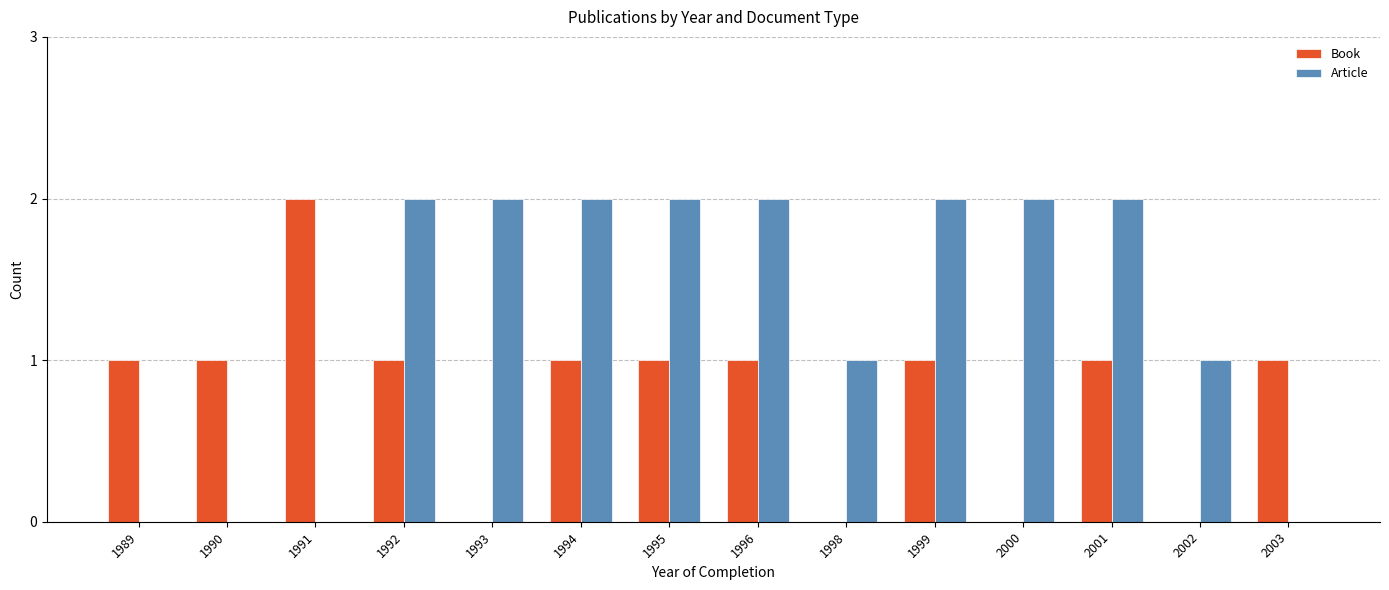

What are all the series names shown in the legend?

Book, Article